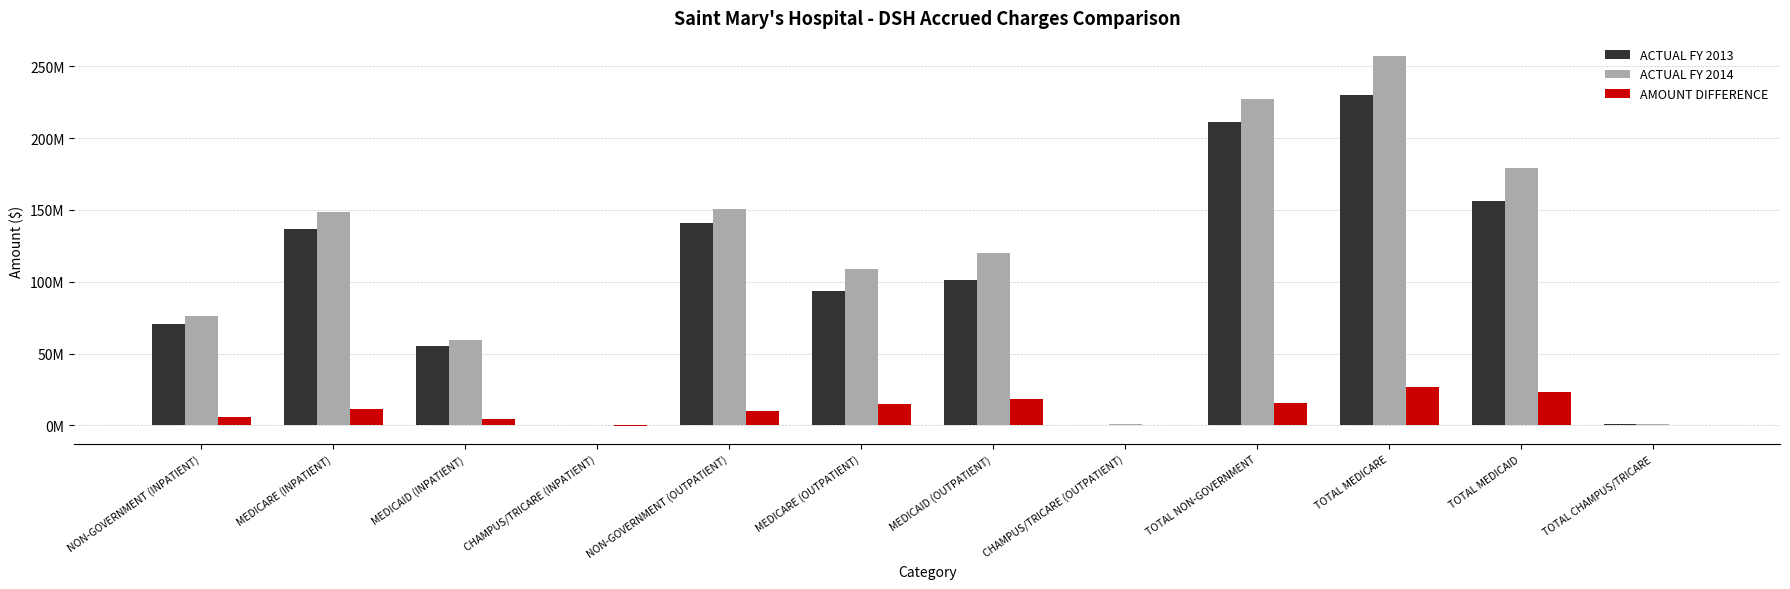

Where does the ACTUAL FY 2014 series first go above 119782447?

MEDICARE (INPATIENT)